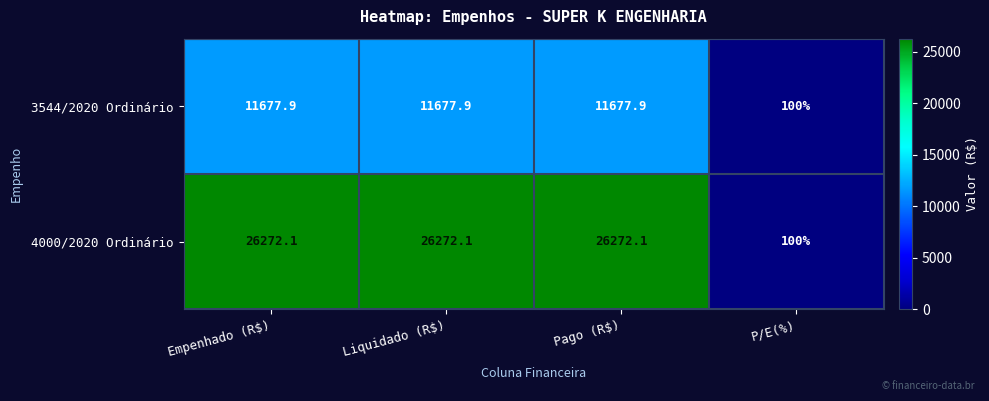

Reading left to right, extract all data points from this chart.

3544/2020 Ordinário: 11677.9	11677.9	11677.9	100.0
4000/2020 Ordinário: 26272.1	26272.1	26272.1	100.0